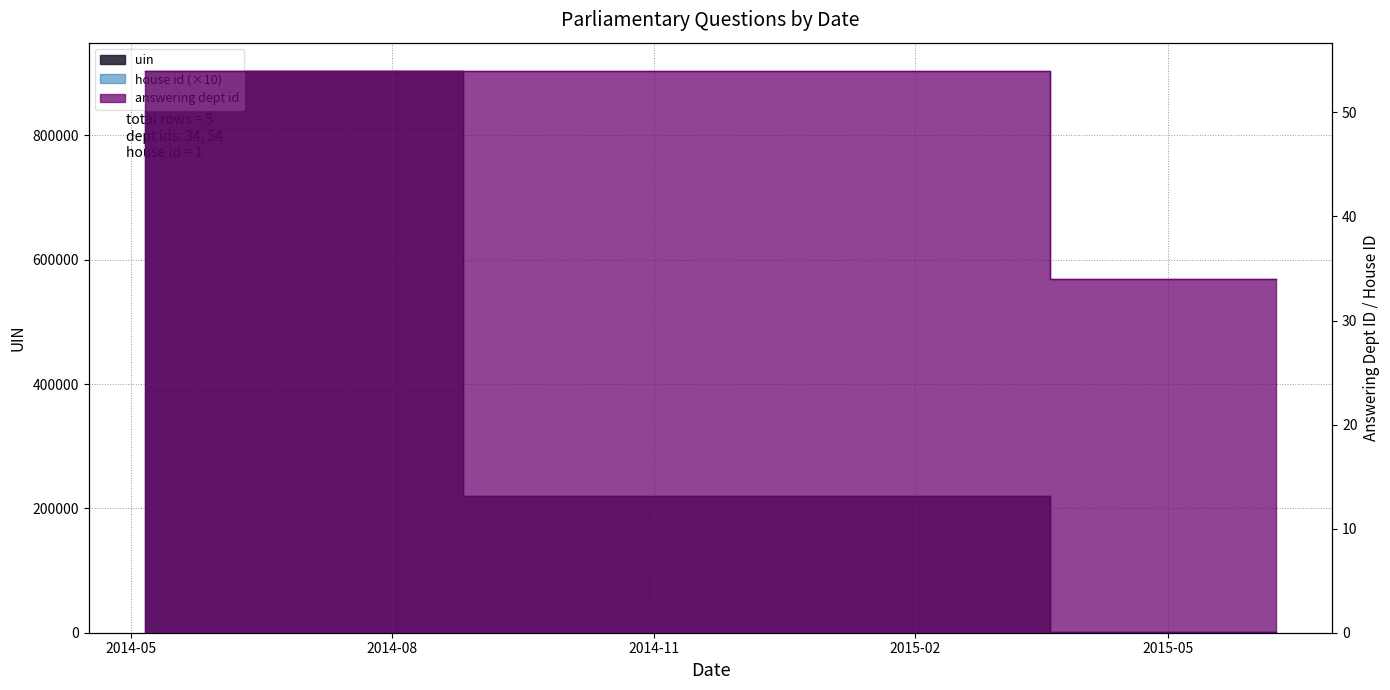

What is the sum of all uin values?

1345253